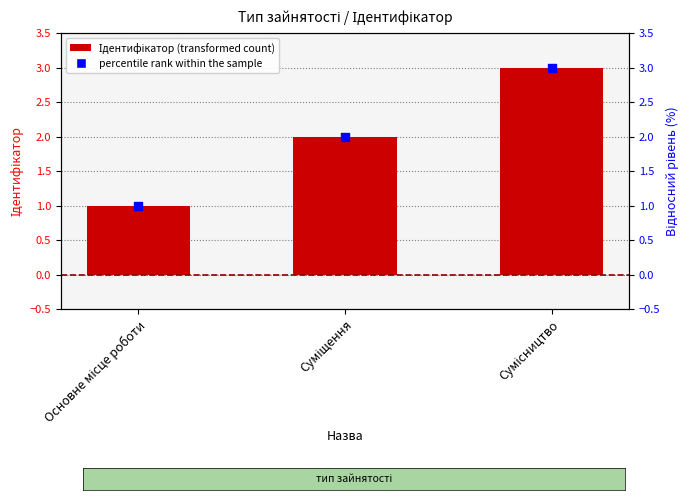

Which series contains the highest Y value?

Ідентифікатор